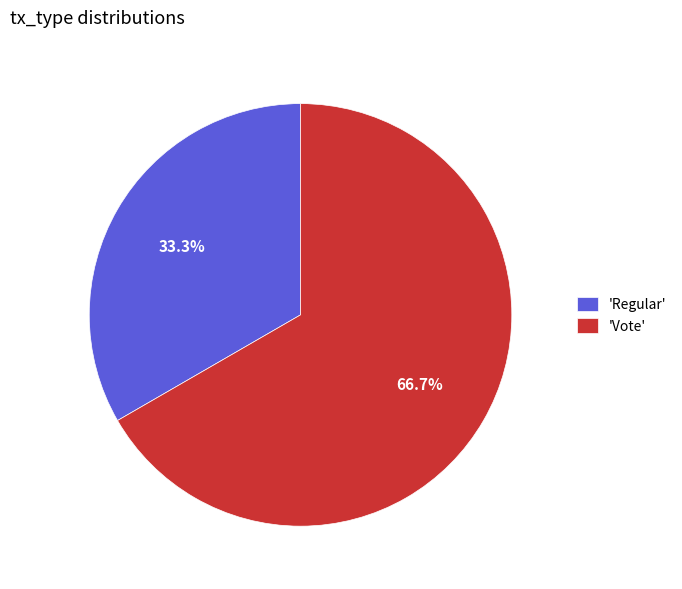

How many segments does this pie chart have?

2